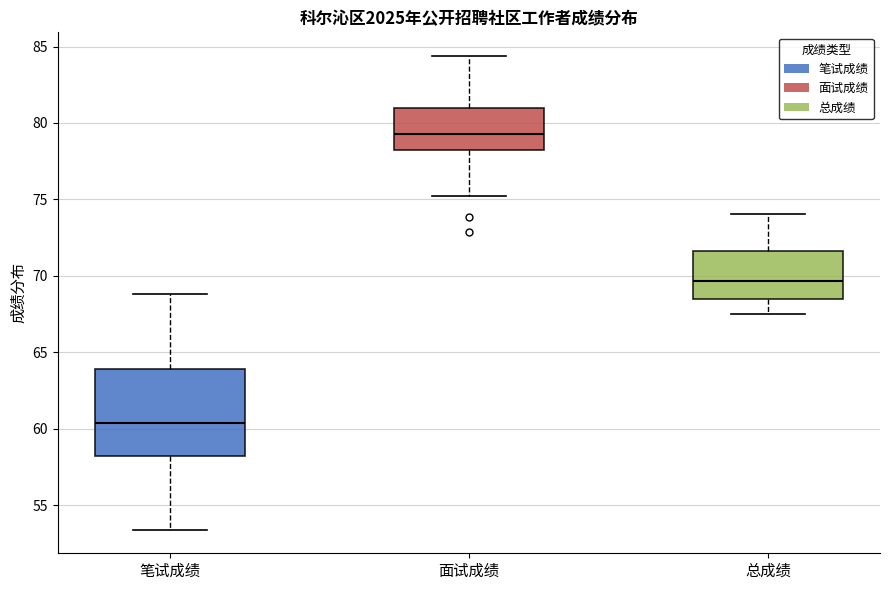

Which box is the tallest, from its lower edge to its upper edge?

笔试成绩